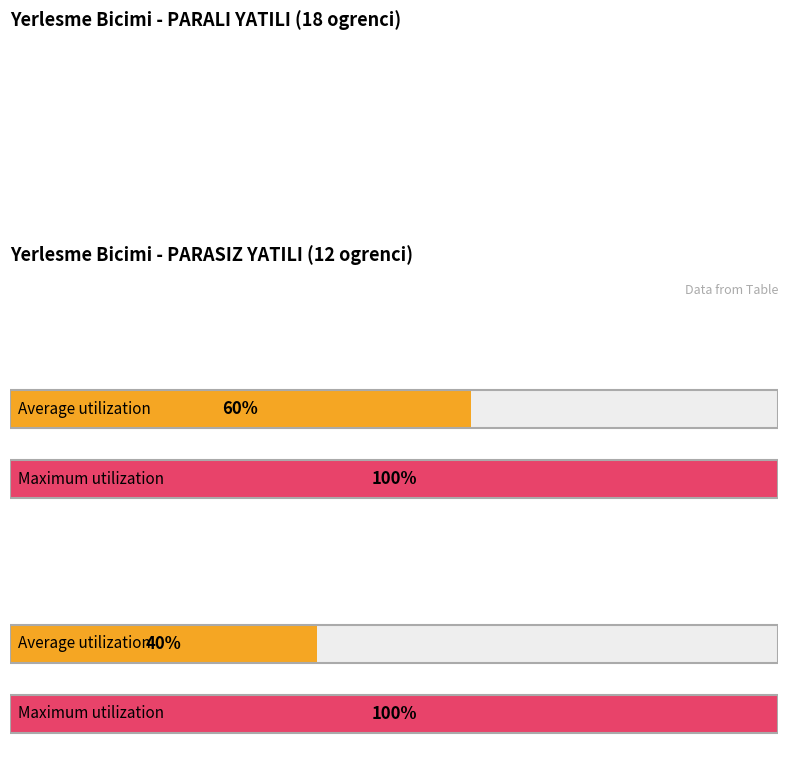

True or false: PARASIZ YATILI has a value of 3 at 2.

False